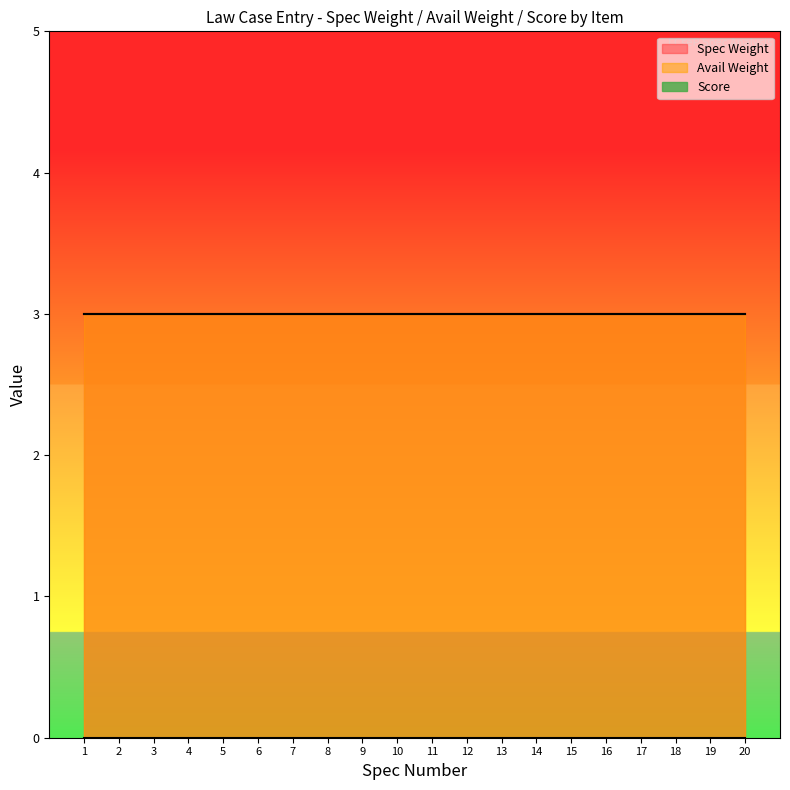

Which series has the largest range (max minus min)?

Spec Weight